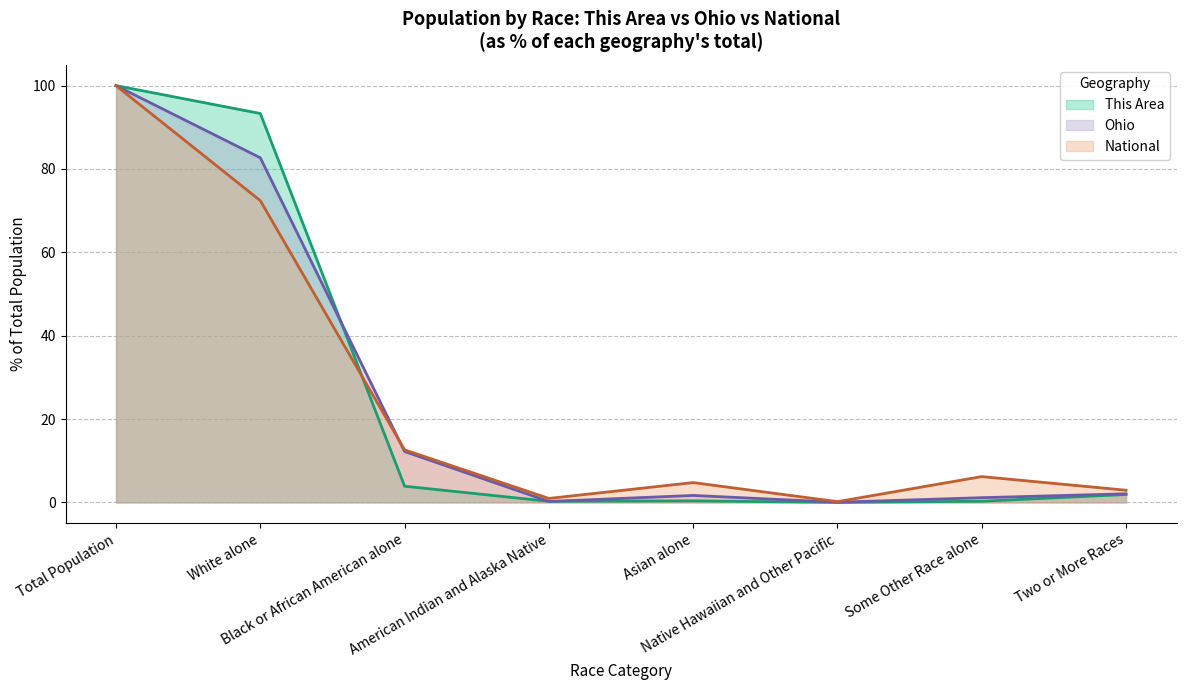

Between Total Population and White alone, which is larger?

Total Population